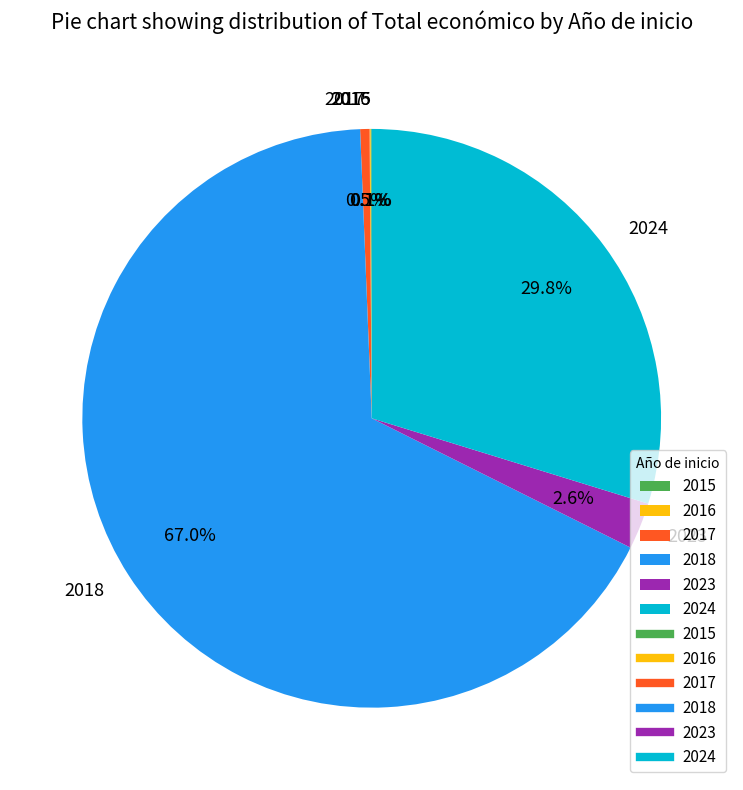

To the nearest percent, what is the average slice percentage?

17%